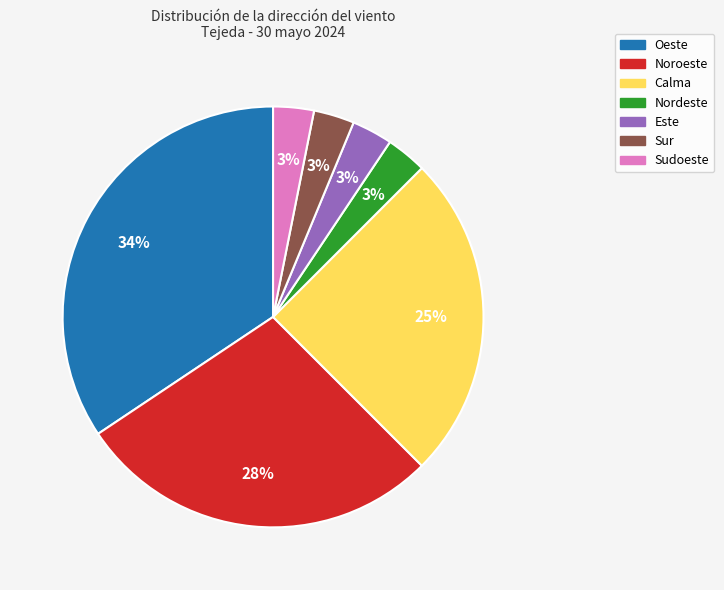

Is there a majority slice in this chart?

No